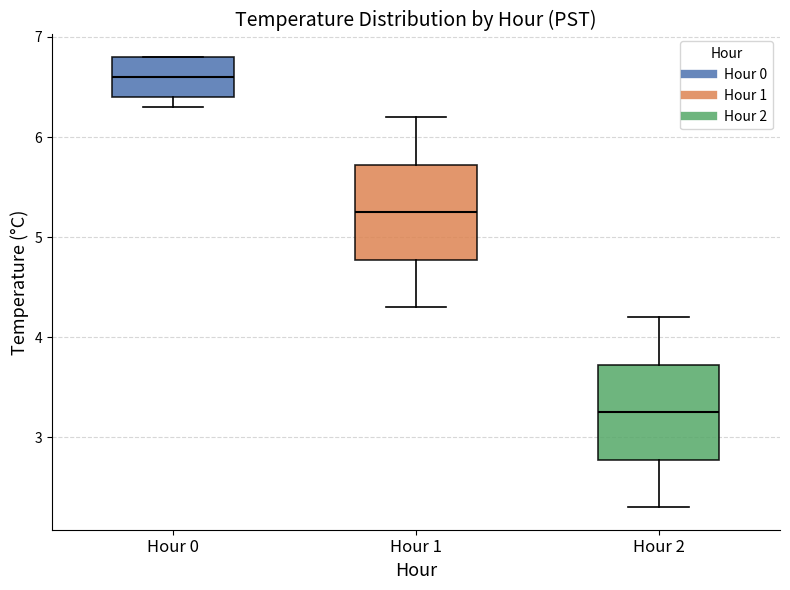

Where is the lower edge of the box for Hour 1 on the y-axis? The values are not printed on the chart, so give them approximately, as read against the axis.

4.8